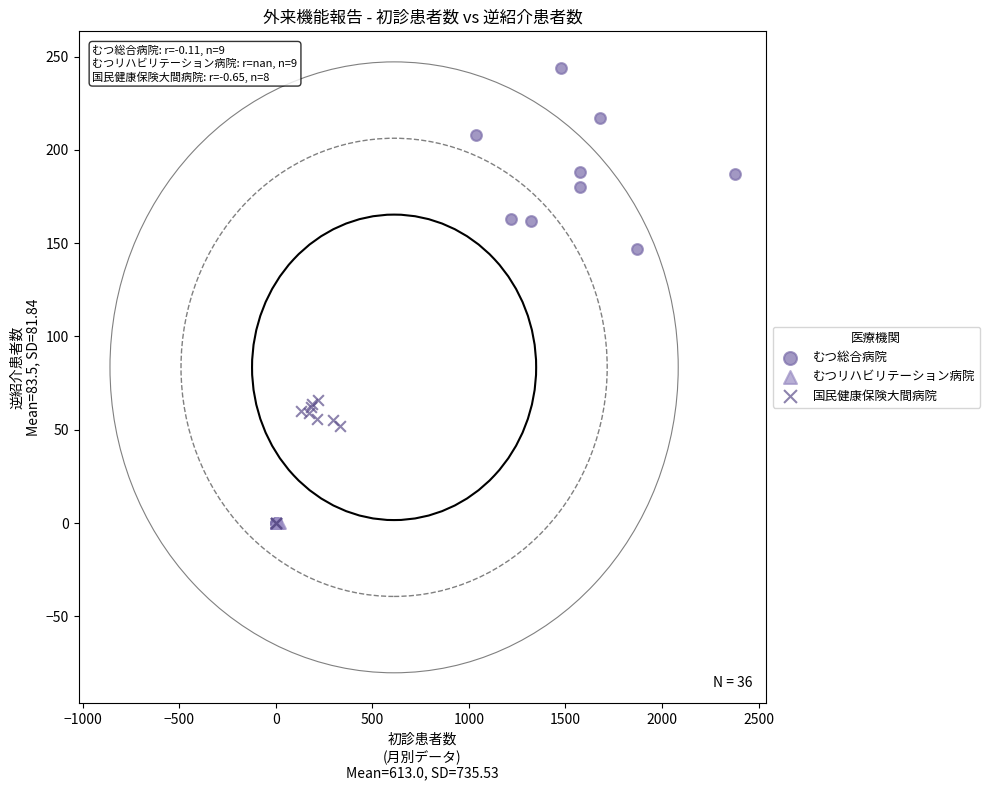

Which series contains the highest Y value?

むつ総合病院